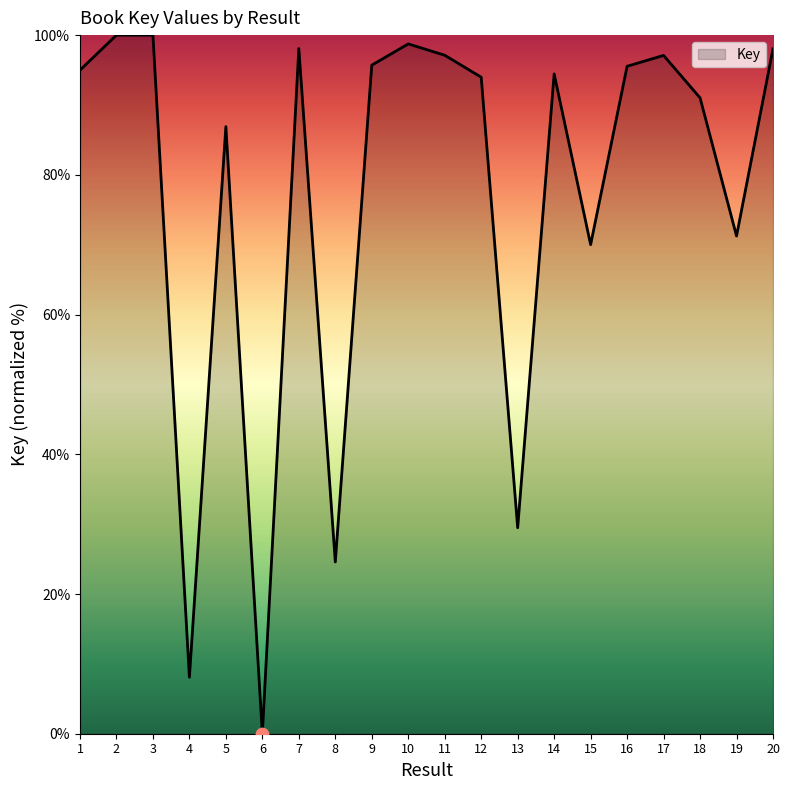

Between 7 and 16, which is larger?

7